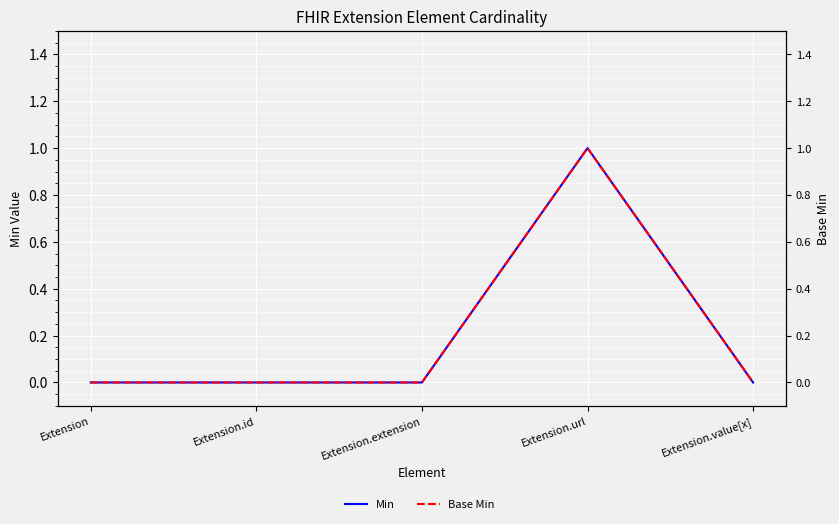

Is it true that Base Min equals 0 at Extension.extension?

True